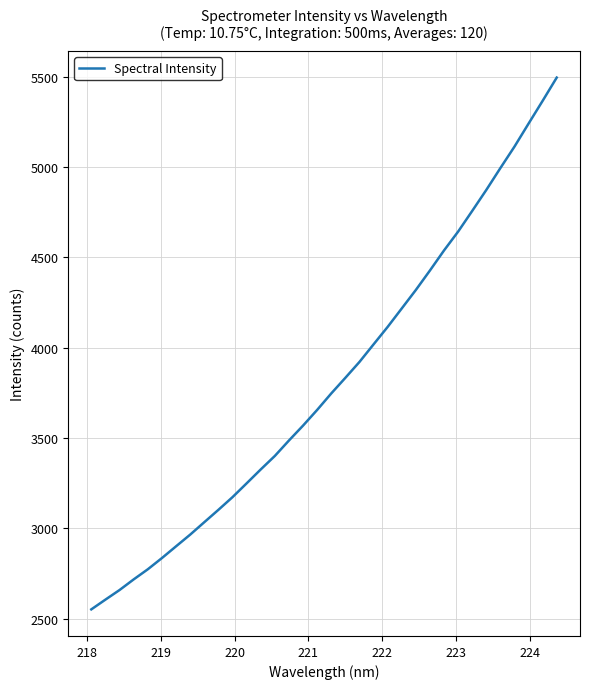

What is the minimum value shown in the chart?

2551.4